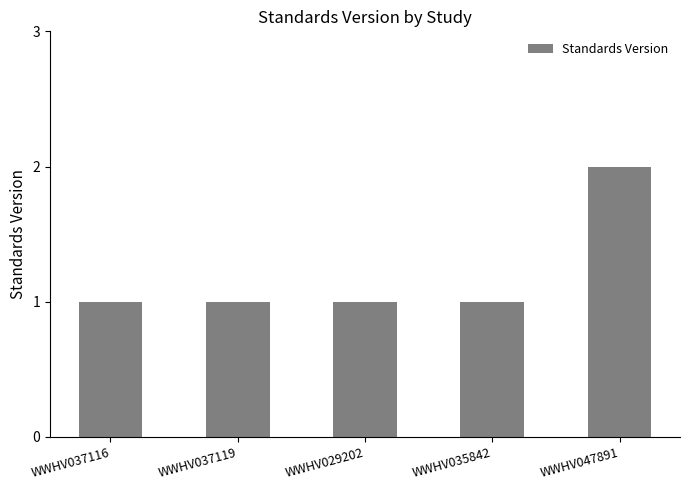

Reading right to left, extract all data points from this chart.

WWHV047891=2	WWHV035842=1	WWHV029202=1	WWHV037119=1	WWHV037116=1